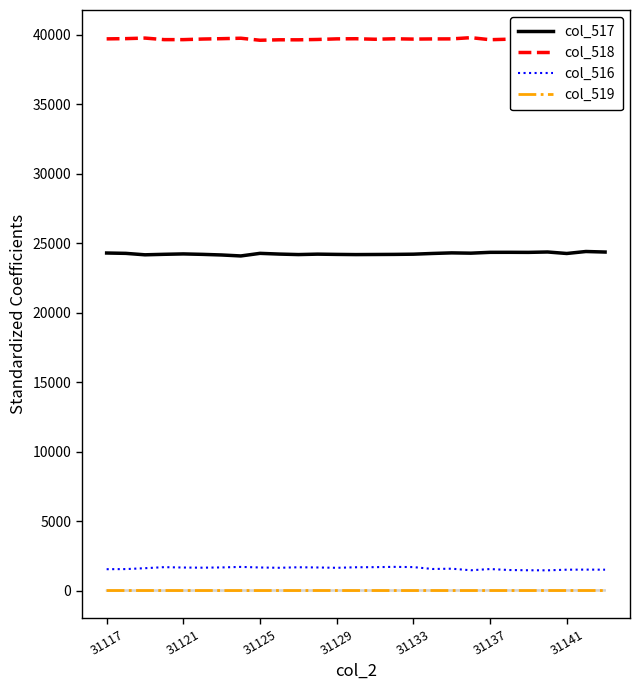

Count the number of data series in this chart.

4